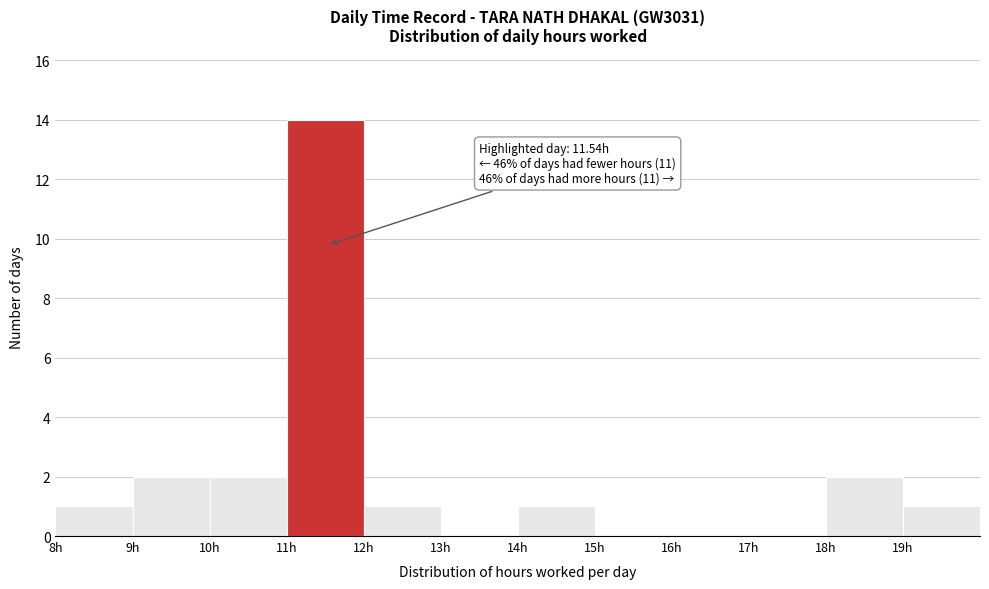

Over which range of the x-axis is the bar tallest?

11 to 12